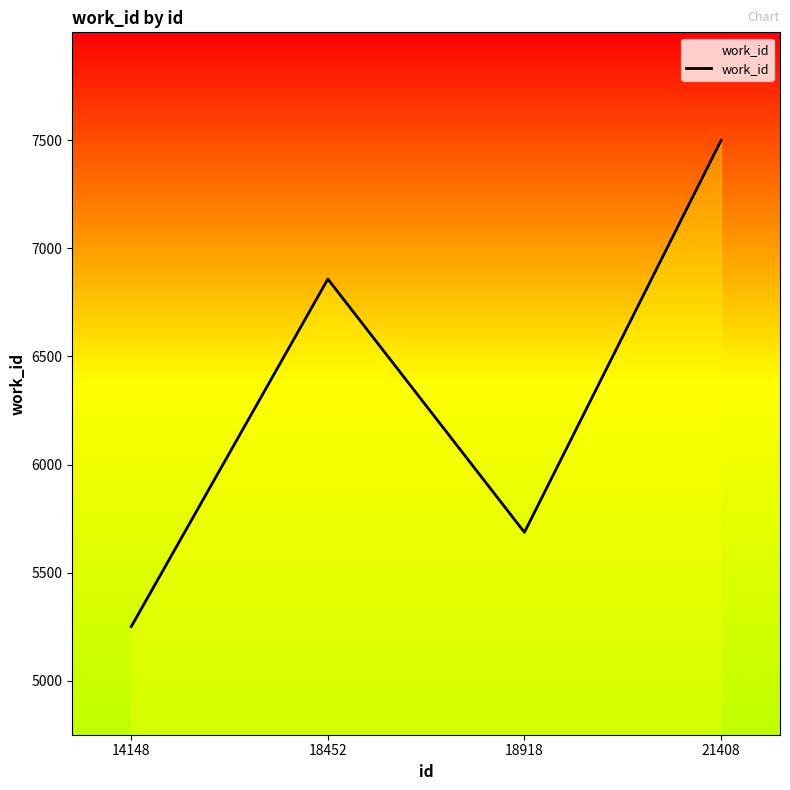

At which label is the value closest to 6375?

18452